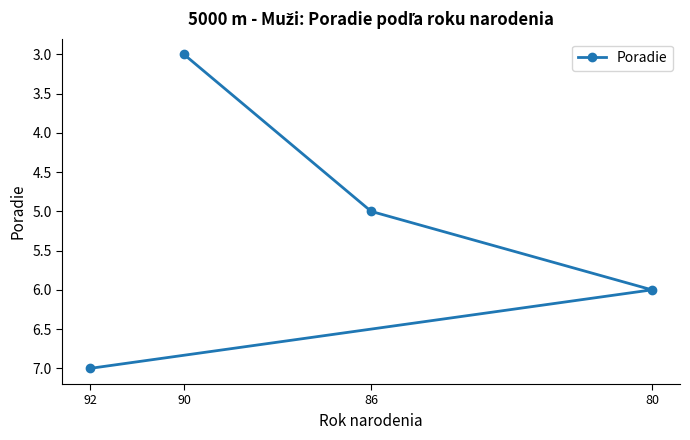

What is the average value?

5